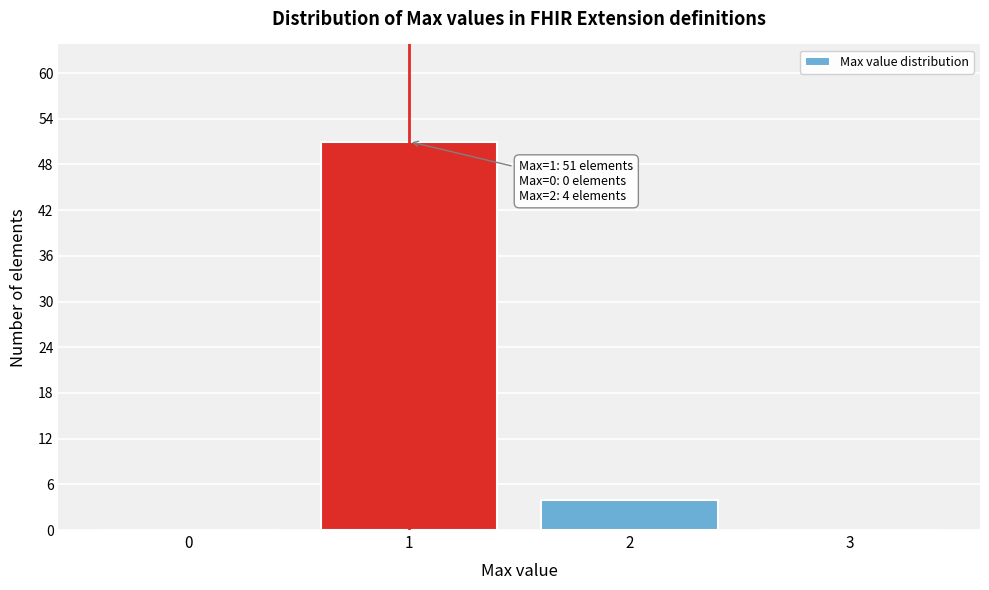

Reading right to left, what are all the values shown in this chart?

3=0	2=4	1=51	0=0